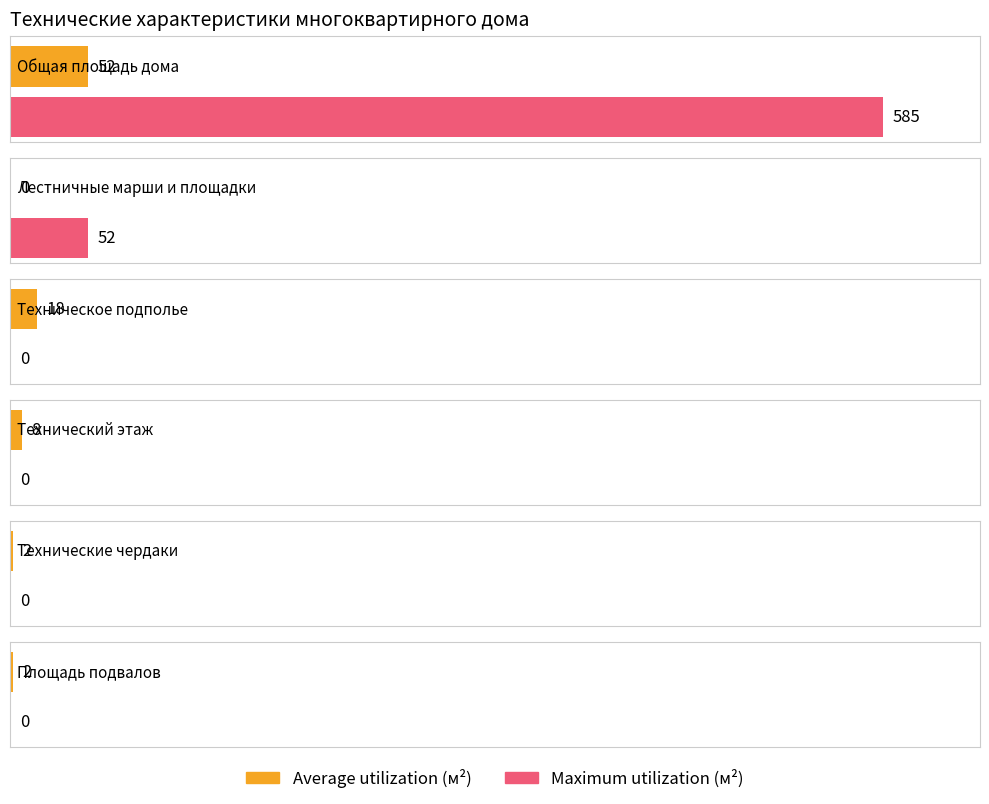

What is the sum of all Maximum utilization values?

637